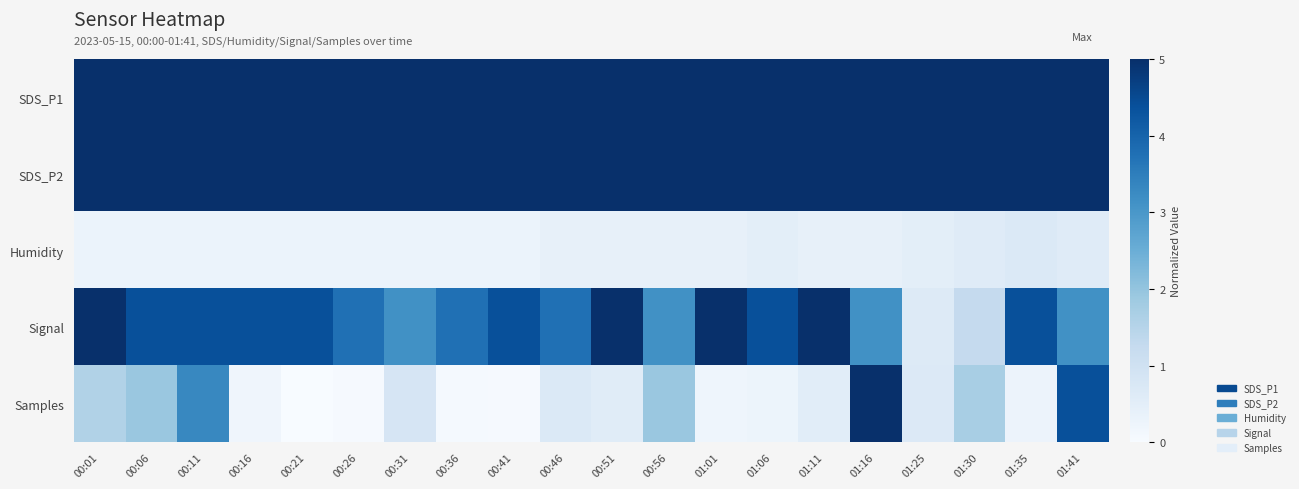

Which category has the highest value across all series?

01:11